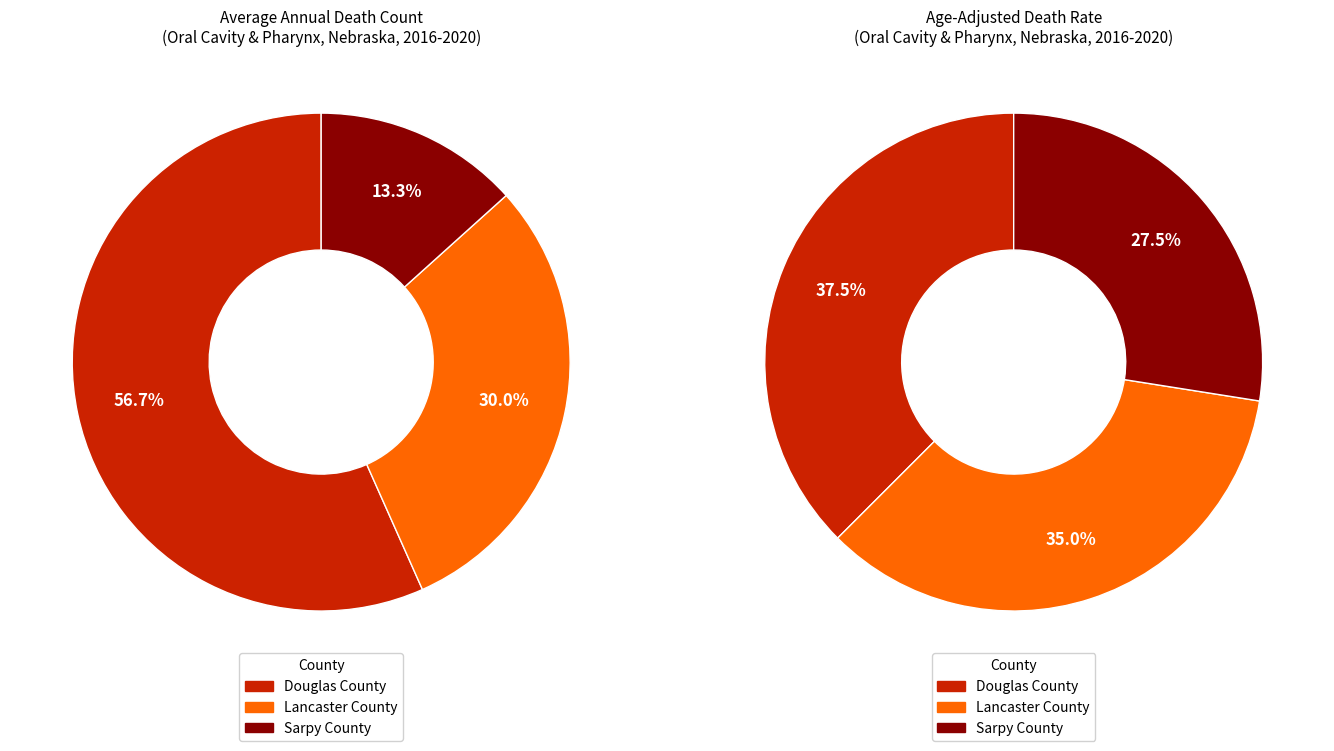

Between Lancaster County and Douglas County, which is larger?

Douglas County